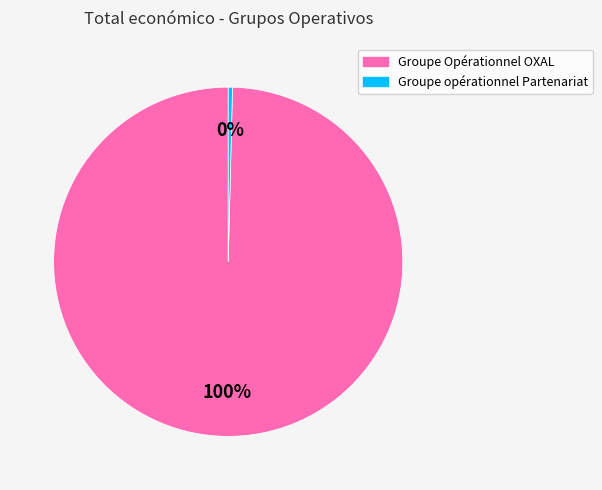

To the nearest percent, what is the average slice percentage?

50%